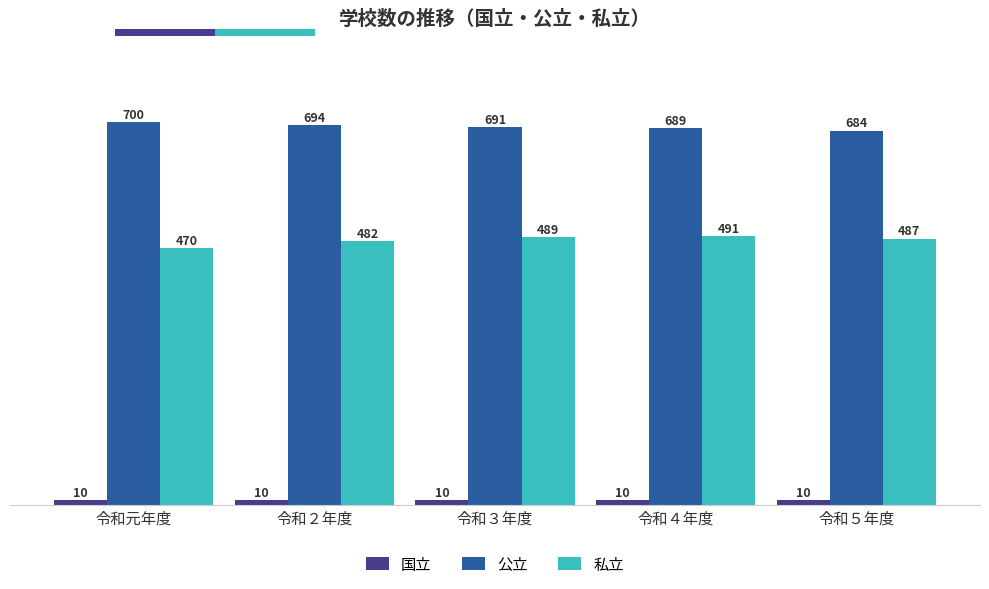

Rank the series by their maximum value, from lowest to highest.

国立, 私立, 公立